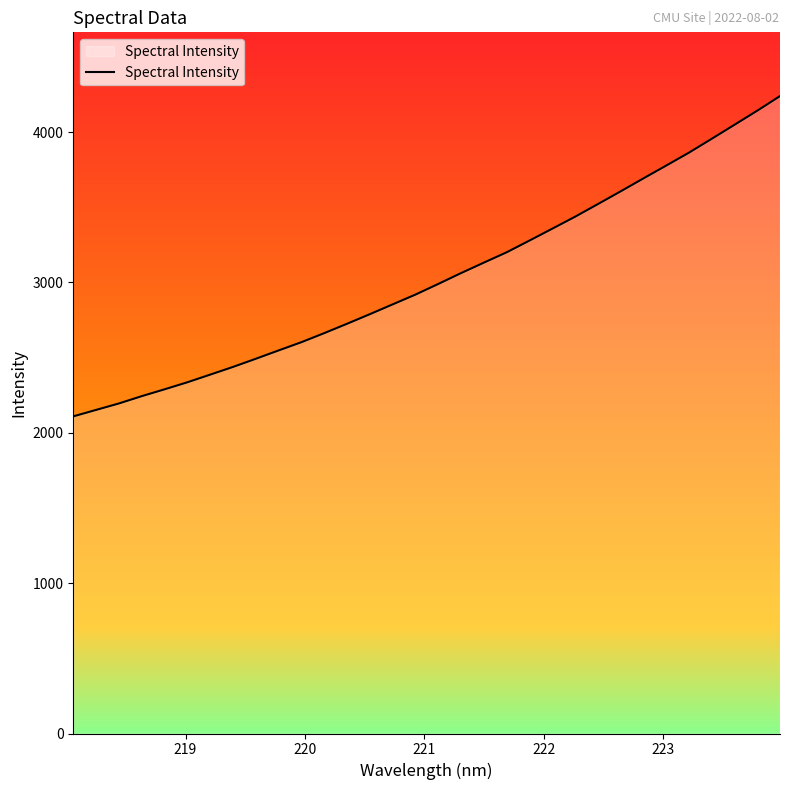

What is the difference between the maximum and minimum values?

2130.3